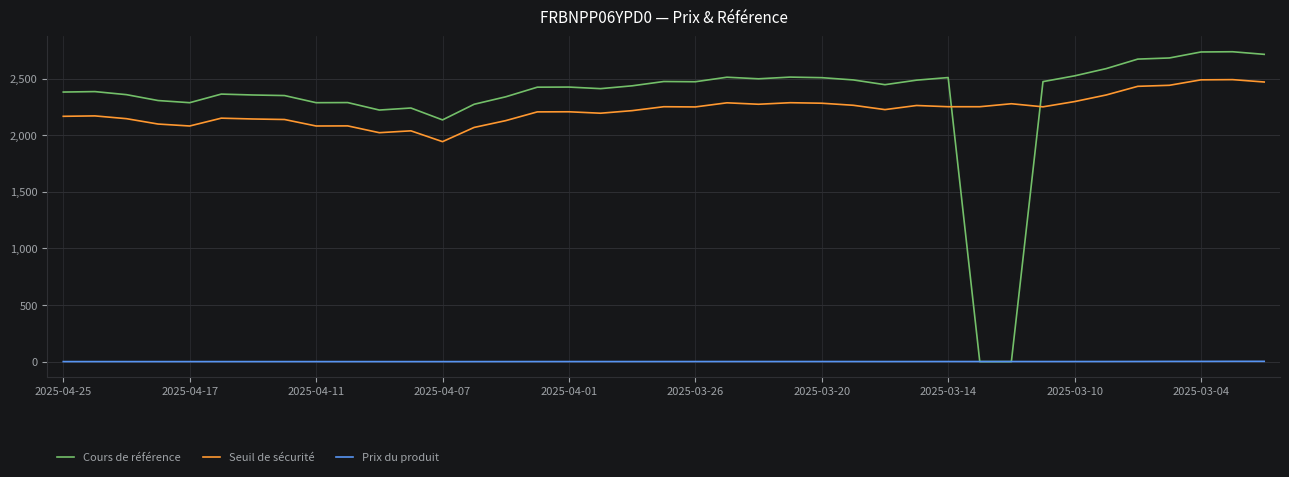

How many intersections are there between Seuil de sécurité and Cours de référence?

2